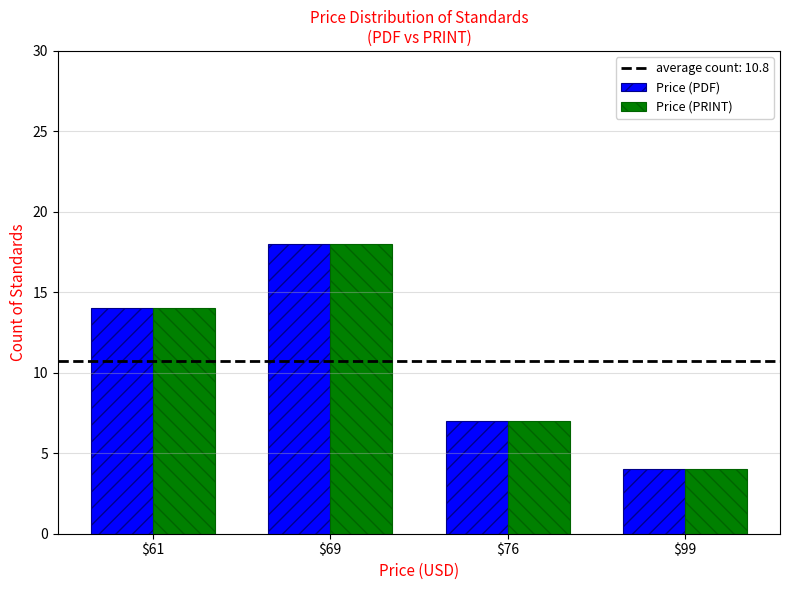

Count the Price (PRINT) values in the range 7 to 18.

3